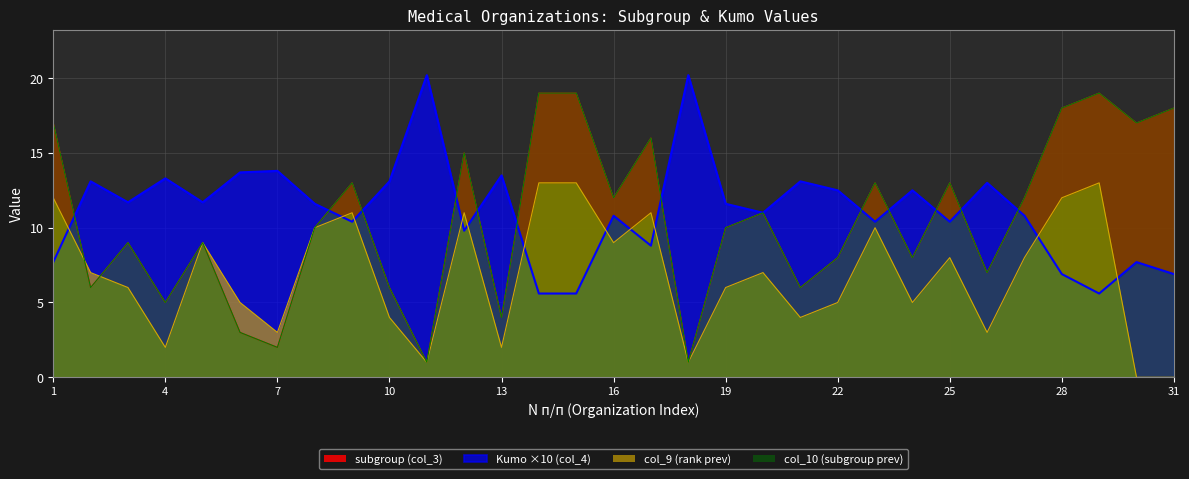

Reading right to left, extract all data points from this chart.

subgroup (col_3): 18.0	17.0	19.0	18.0	12.0	7.0	13.0	8.0	13.0	8.0	6.0	11.0	10.0	1.0	16.0	12.0	19.0	19.0	4.0	15.0	1.0	6.0	13.0	10.0	2.0	3.0	9.0	5.0	9.0	6.0	17.0
Kumo (col_4): 6.9	7.7	5.6	6.9	10.8	13.0	10.4	12.5	10.4	12.5	13.1	11.0	11.6	20.2	8.8	10.8	5.6	5.6	13.5	9.8	20.2	13.1	10.4	11.6	13.8	13.7	11.7	13.3	11.7	13.1	7.7
col_9 (rank prev): 0.0	0.0	13.0	12.0	8.0	3.0	8.0	5.0	10.0	5.0	4.0	7.0	6.0	1.0	11.0	9.0	13.0	13.0	2.0	11.0	1.0	4.0	11.0	10.0	3.0	5.0	9.0	2.0	6.0	7.0	12.0
col_10 (subgroup prev): 18.0	17.0	19.0	18.0	12.0	7.0	13.0	8.0	13.0	8.0	6.0	11.0	10.0	1.0	16.0	12.0	19.0	19.0	4.0	15.0	1.0	6.0	13.0	10.0	2.0	3.0	9.0	5.0	9.0	6.0	17.0